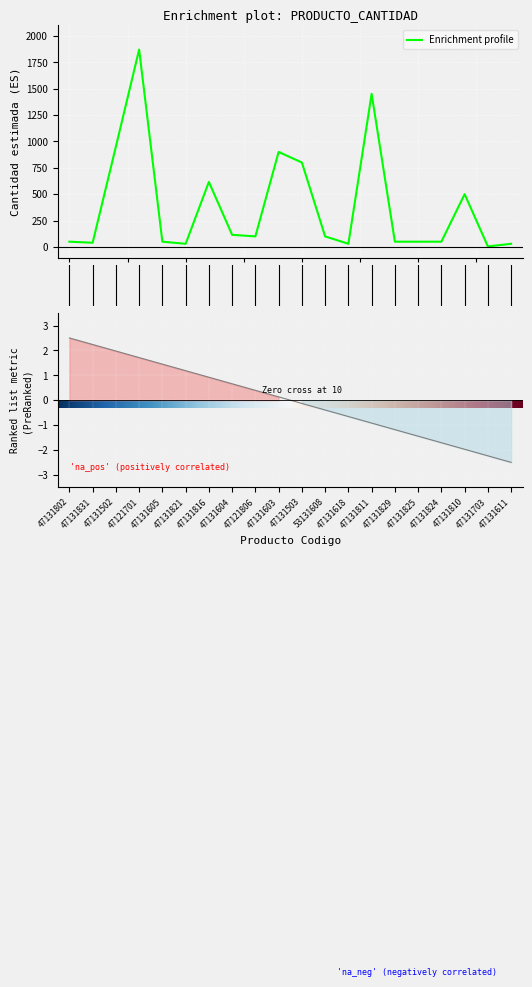

The chart shows a value of 616 at 47131816. True or false?

True